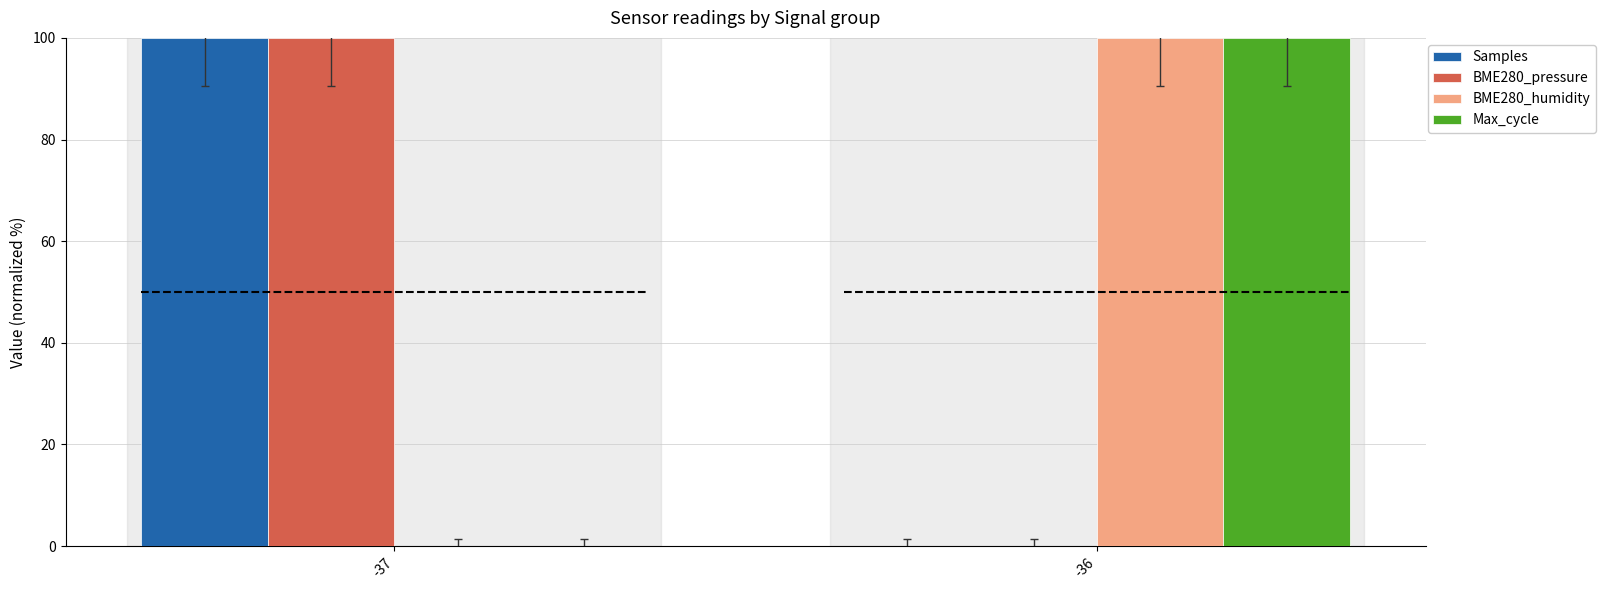

What is the total value across all series at -37?

200